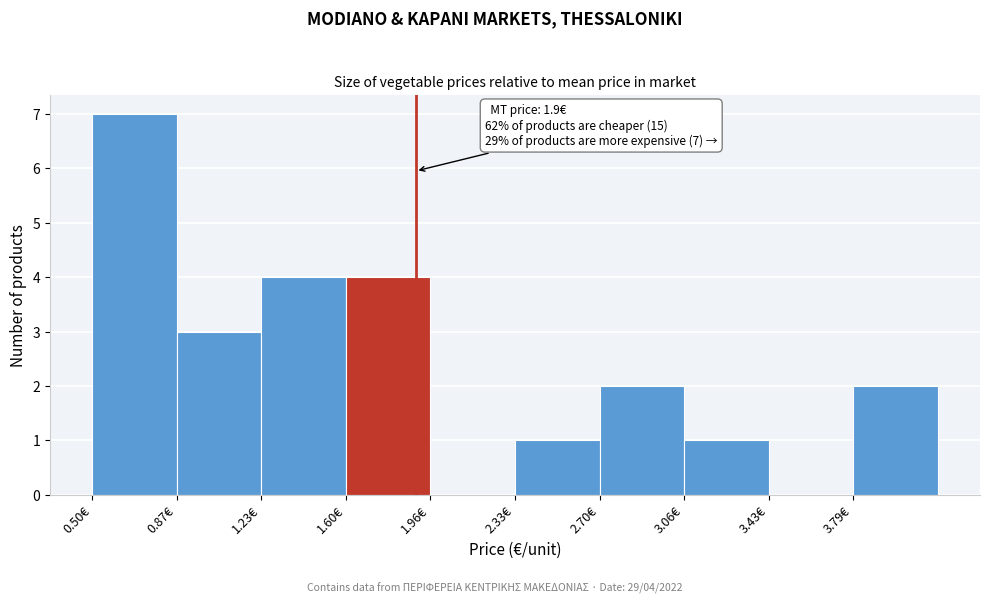

Over which range of the x-axis is the bar tallest?

0.50 to 0.85